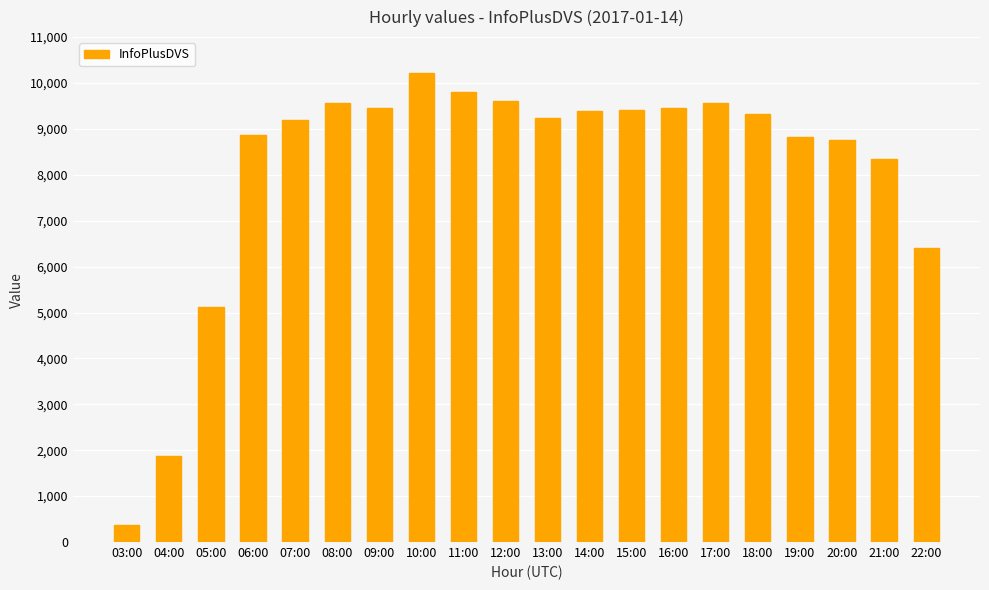

What is the sum of the values at 04:00 and 21:00?

10229